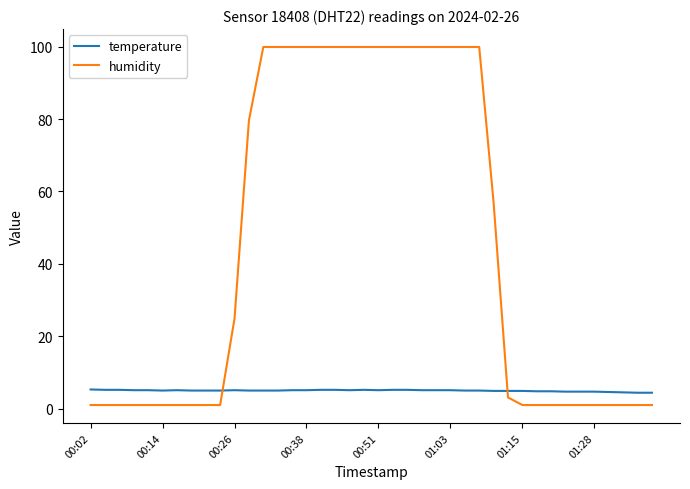

Rank the series by their average value, from lowest to highest.

temperature, humidity